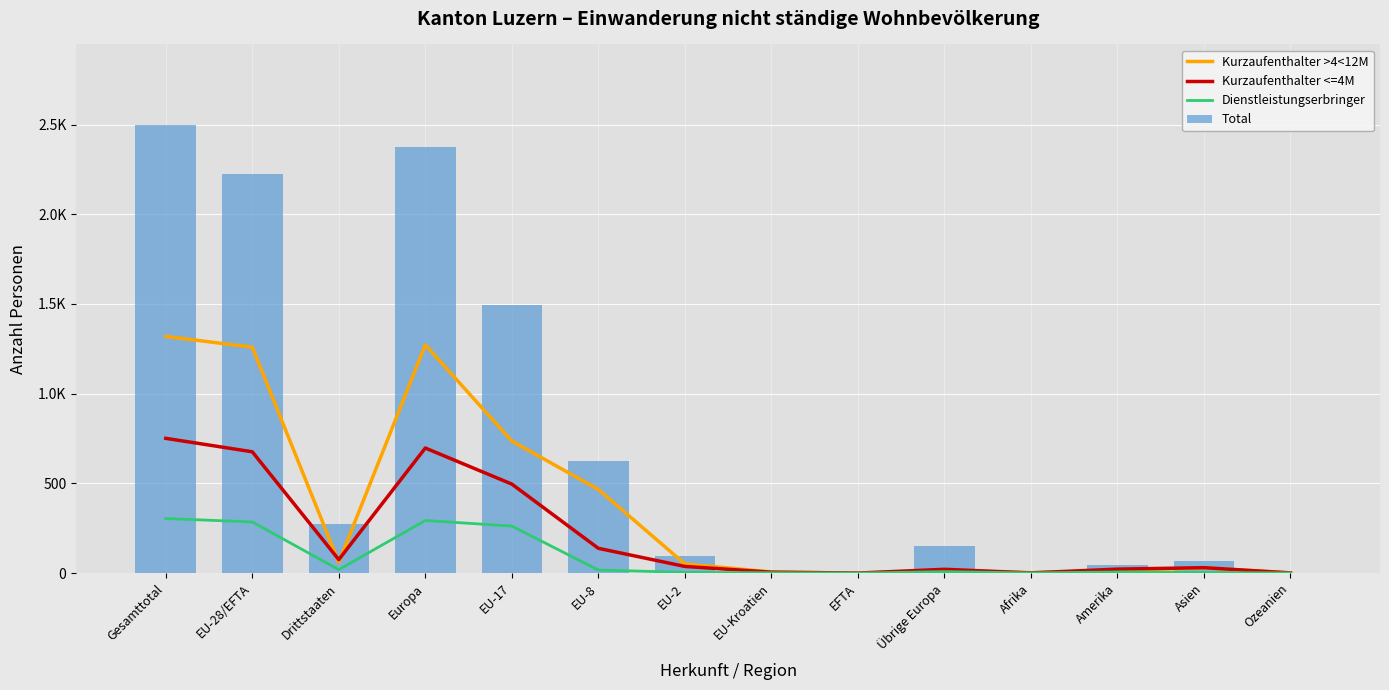

Which series has the largest total across all categories?

Total